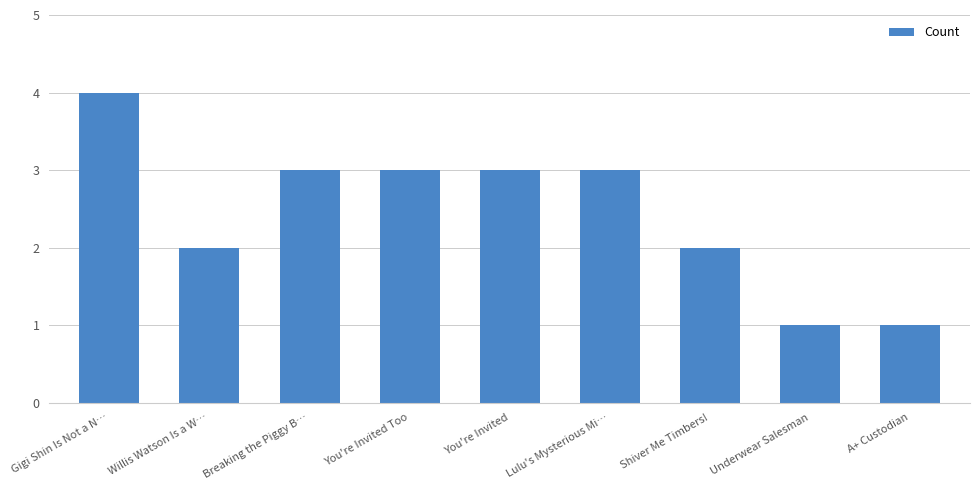

Which has a higher value, Underwear Salesman or You're Invited?

You're Invited